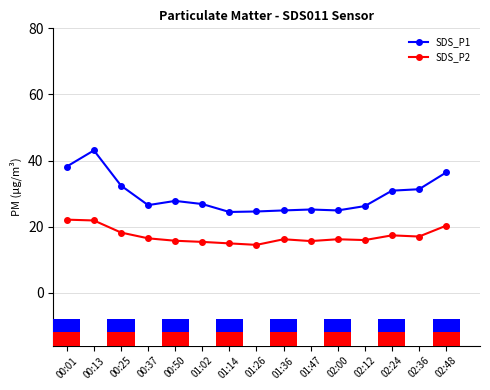

What is the sum of all SDS_P1 values?

443.8